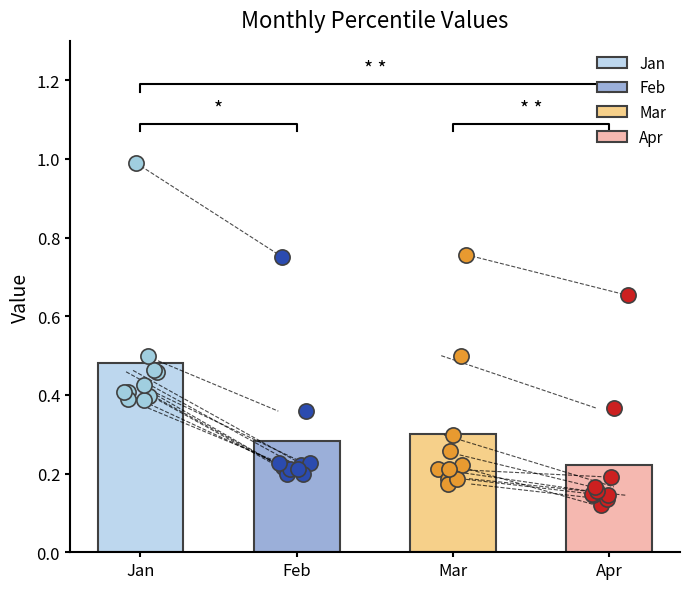

Which series has the largest total across all categories?

Jan